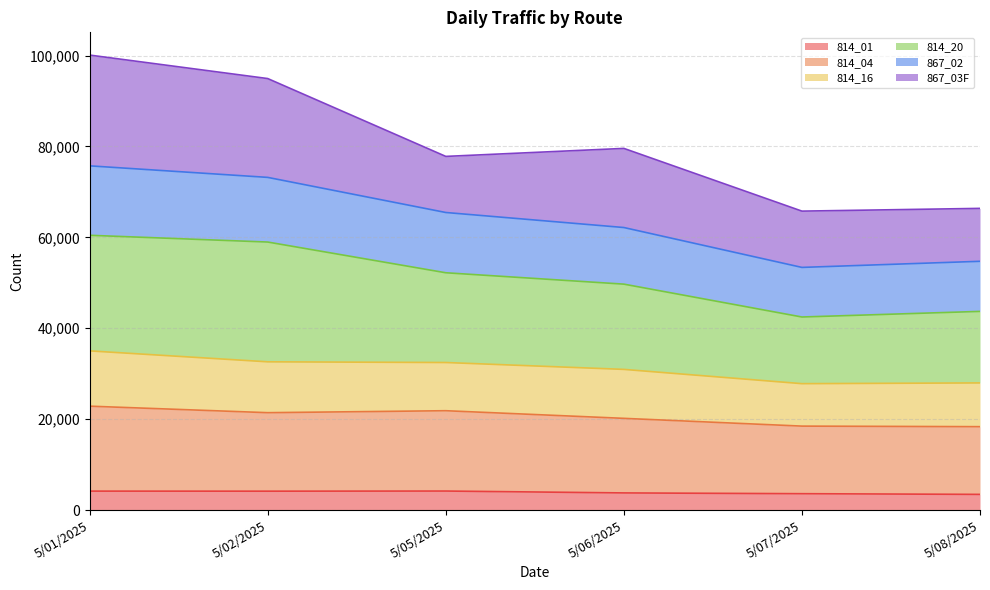

What are all the series names shown in the legend?

814_01, 814_04, 814_16, 814_20, 867_02, 867_03F